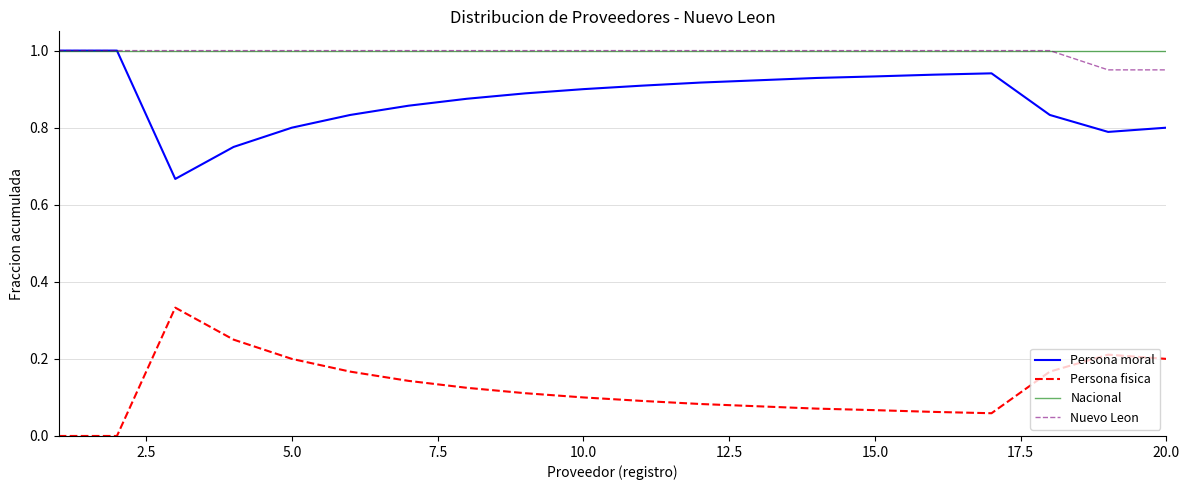

True or false: Persona fisica and Persona moral intersect in this chart.

False